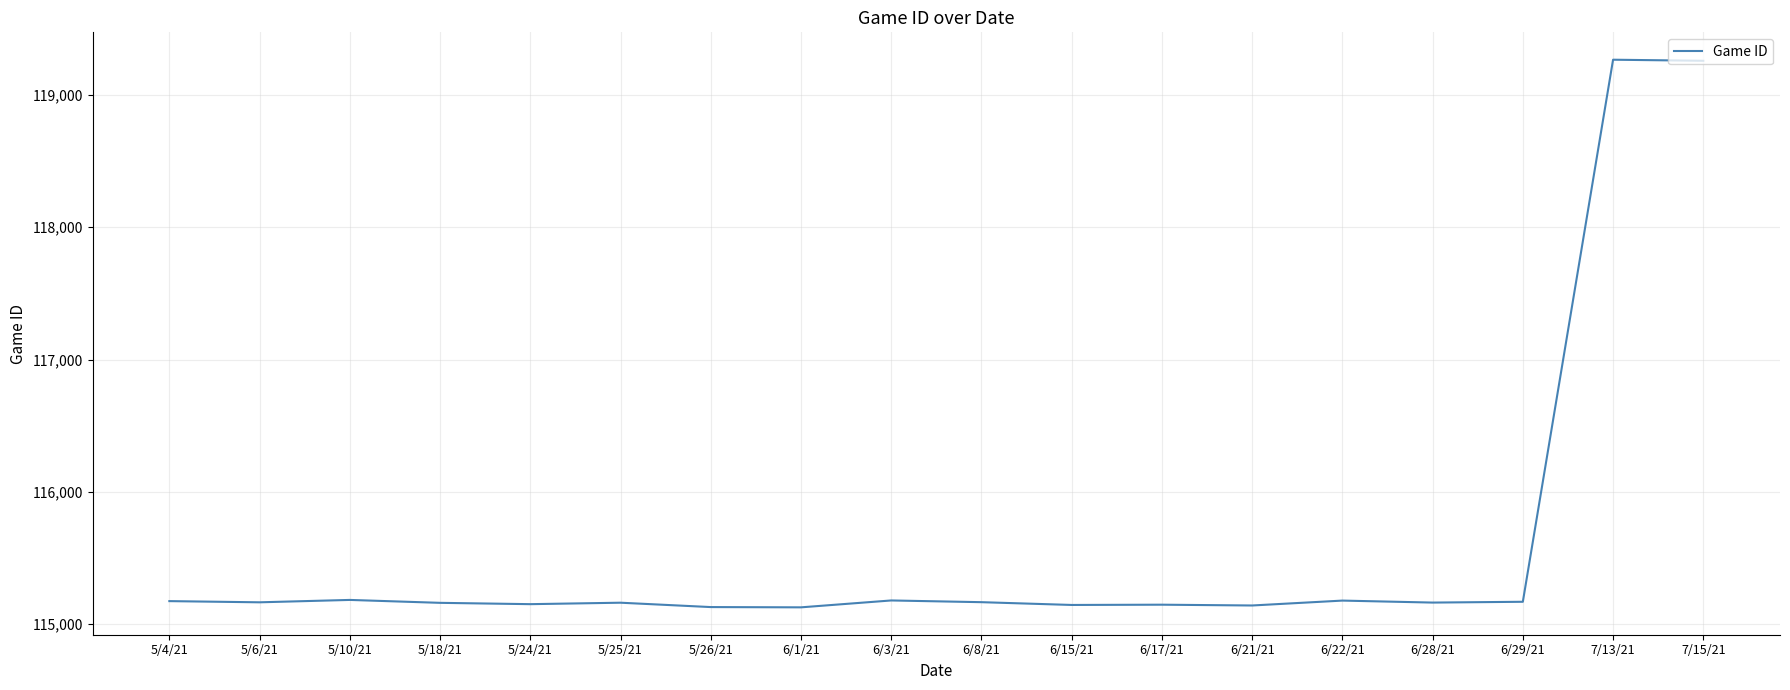

Approximately how many times larger is the value at 7/13/21 compared to 6/22/21?

1.0